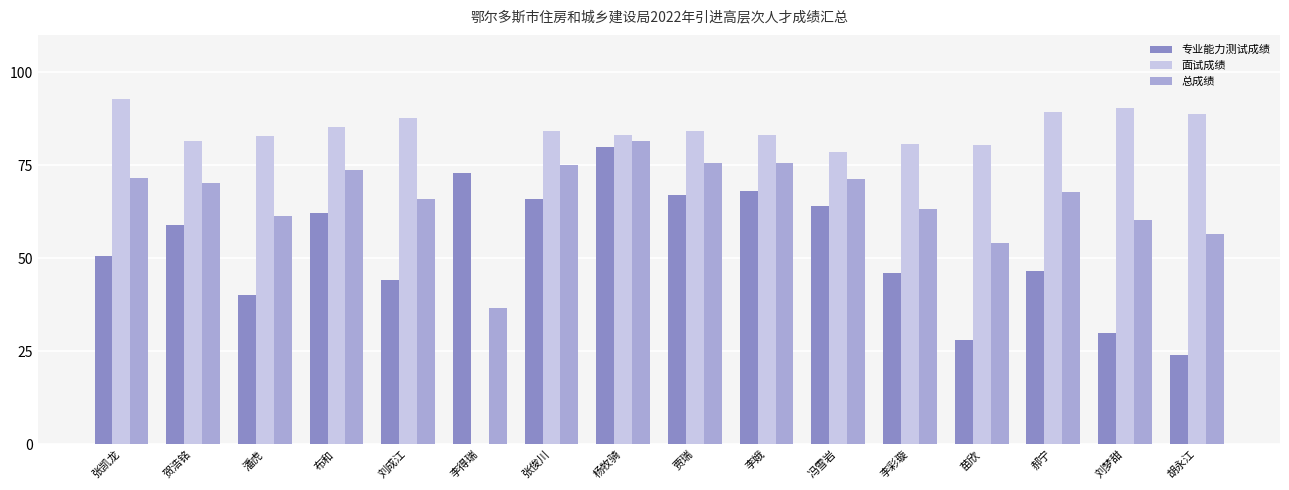

Is it true that 专业能力测试成绩 equals 128.5 at 李得瑞?

False